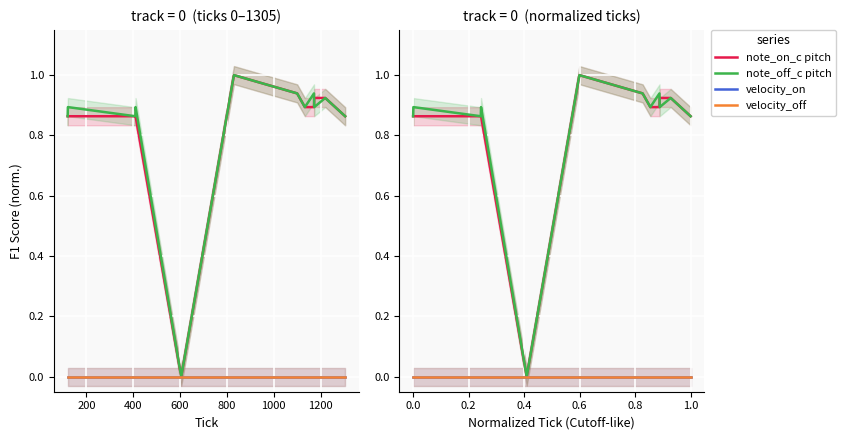

True or false: velocity_off and velocity_on intersect in this chart.

False